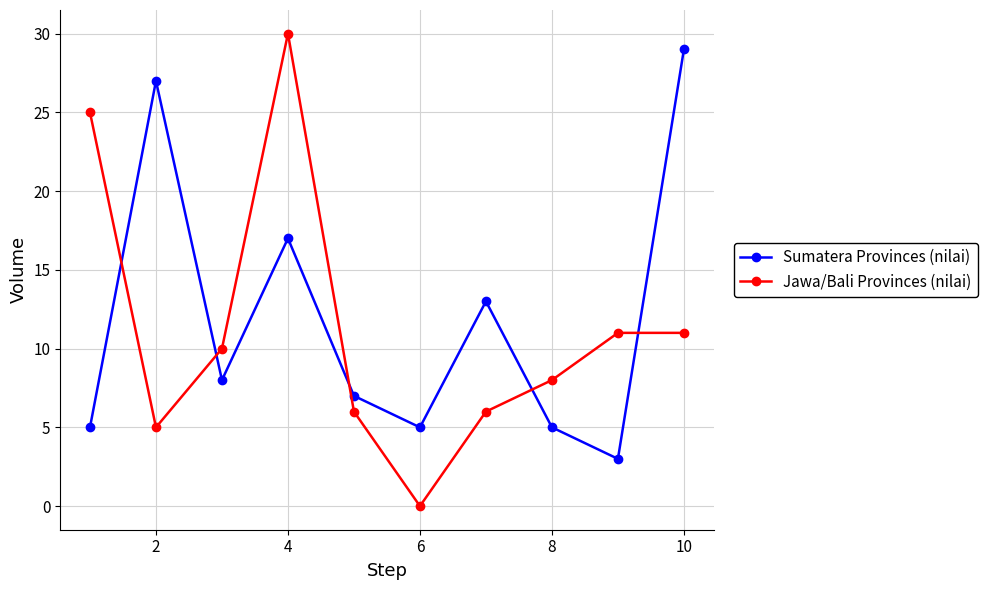

How many interior local valleys does the Sumatera Provinces (nilai) series have?

3